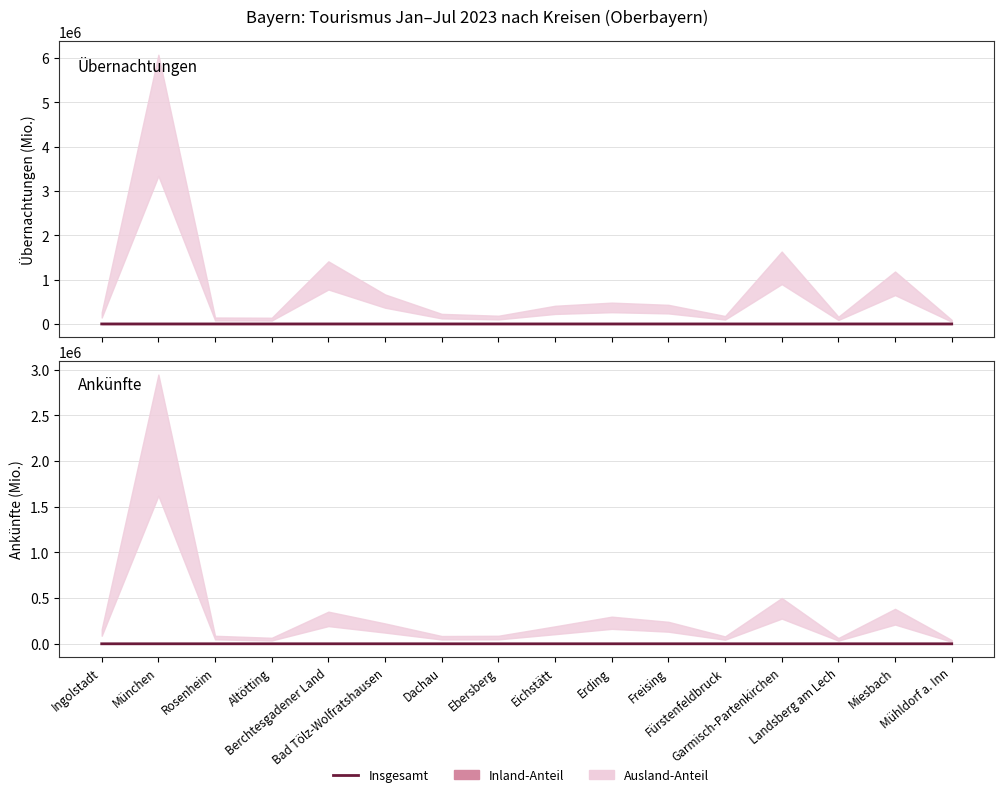

Which series has the largest total across all categories?

Übernachtungen insgesamt (Jan-Jul)